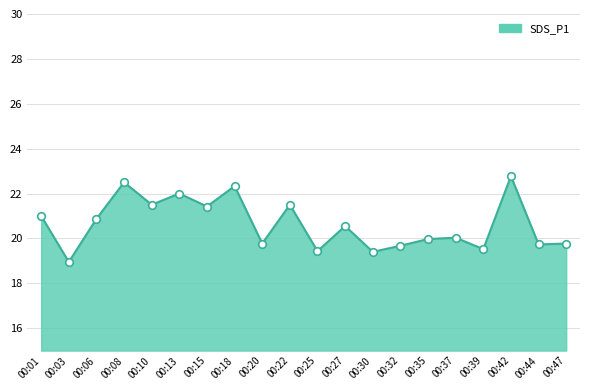

Which has a higher value, 00:27 or 00:08?

00:08